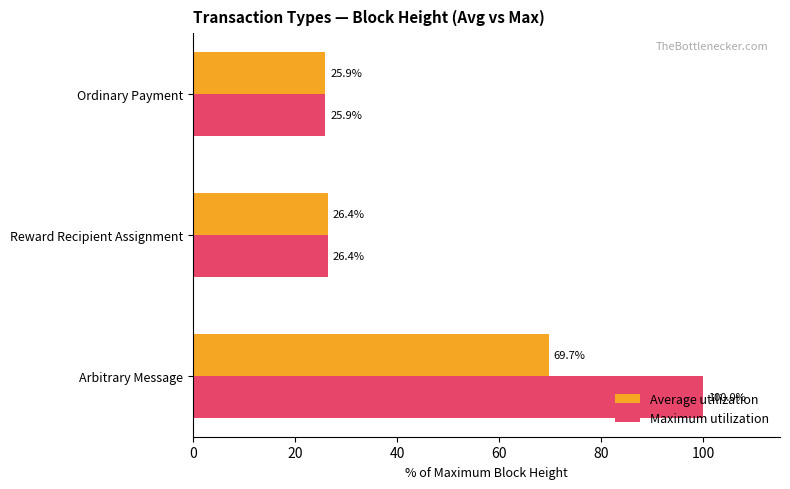

What is the difference between the highest and lowest values at Arbitrary Message?

30.3